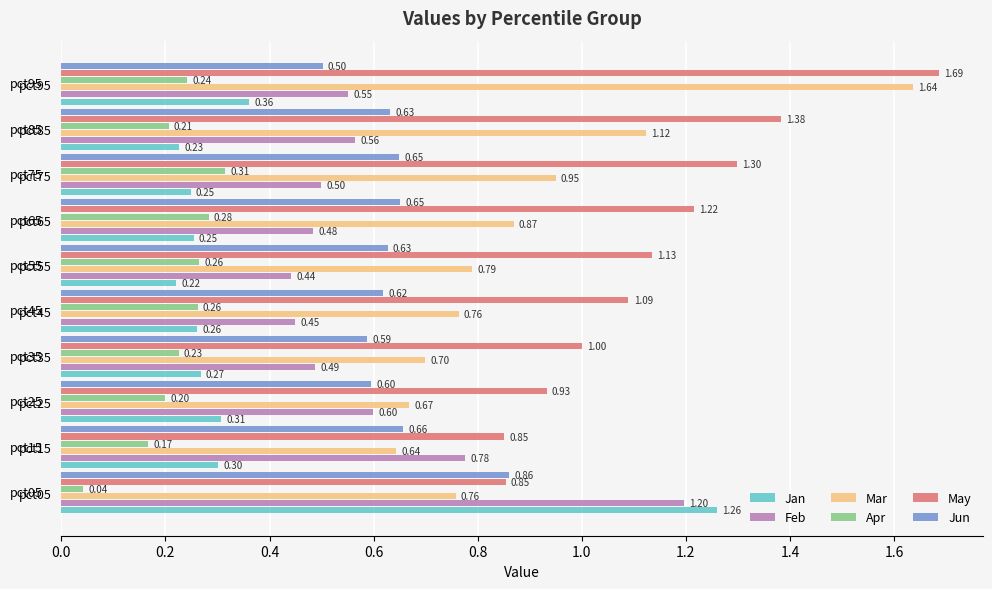

What is the maximum value for Feb?

1.2